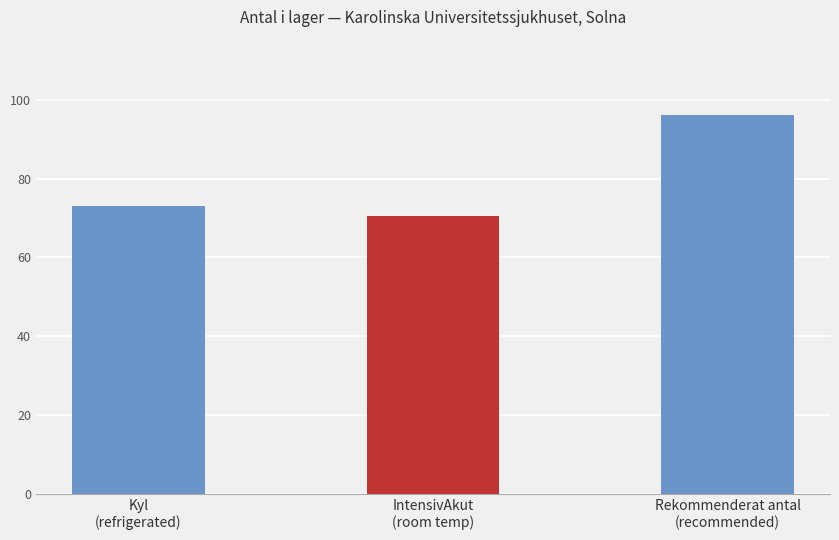

What position from the right is Rekommenderat antal
(recommended)?

1